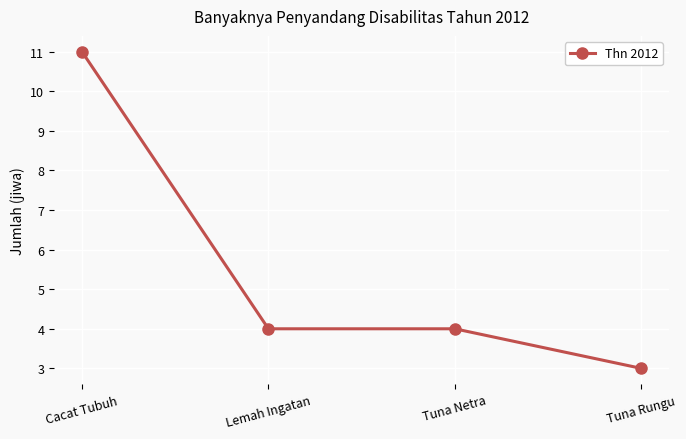

The value at Tuna Rungu is 3. True or false?

True